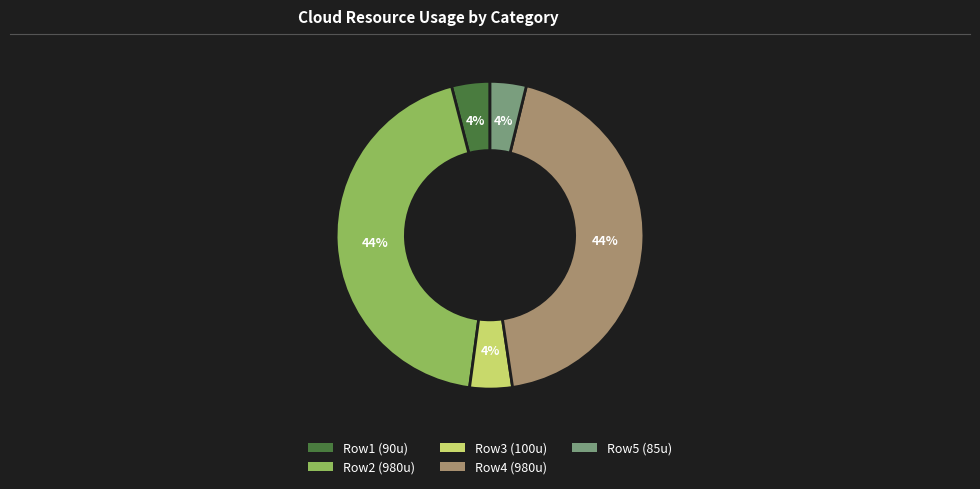

To the nearest percent, what is the average slice percentage?

20%